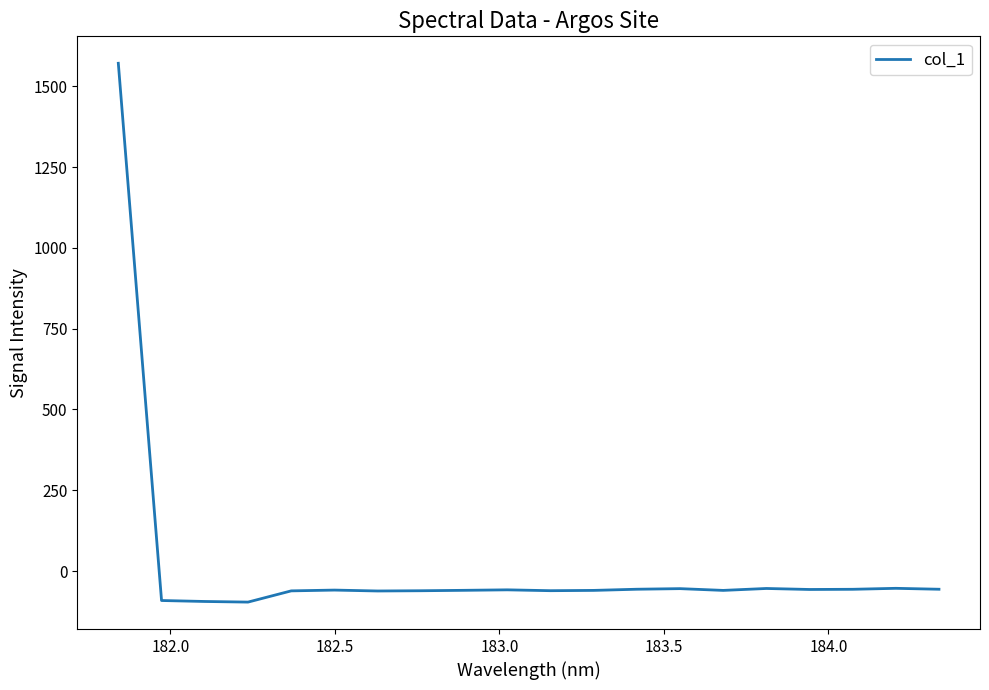

Count the number of data series in this chart.

1